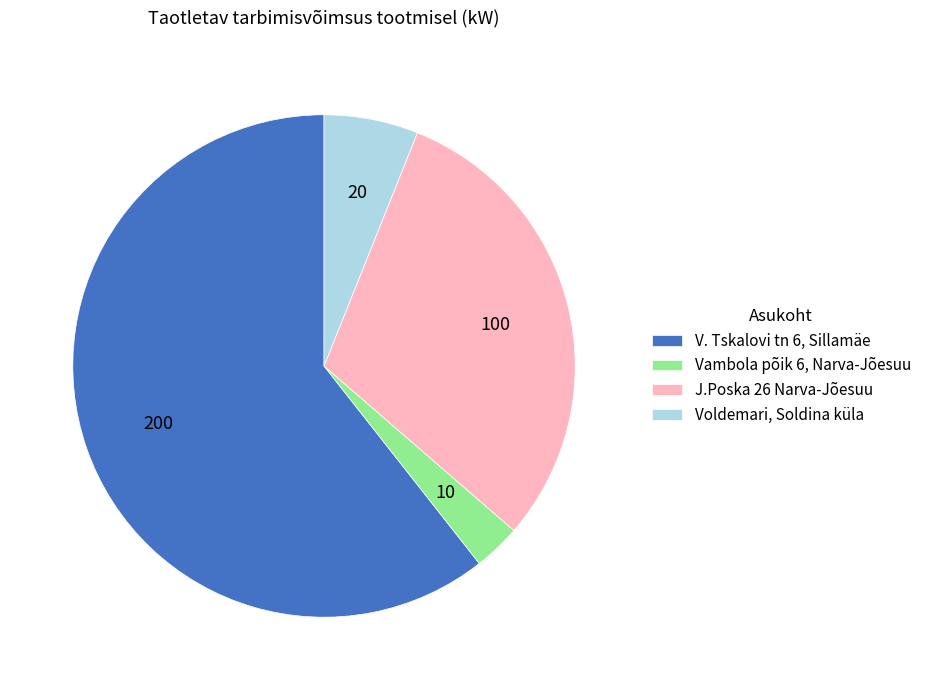

Which slice represents more than half of the pie?

V. Tskalovi tn 6, Sillamäe